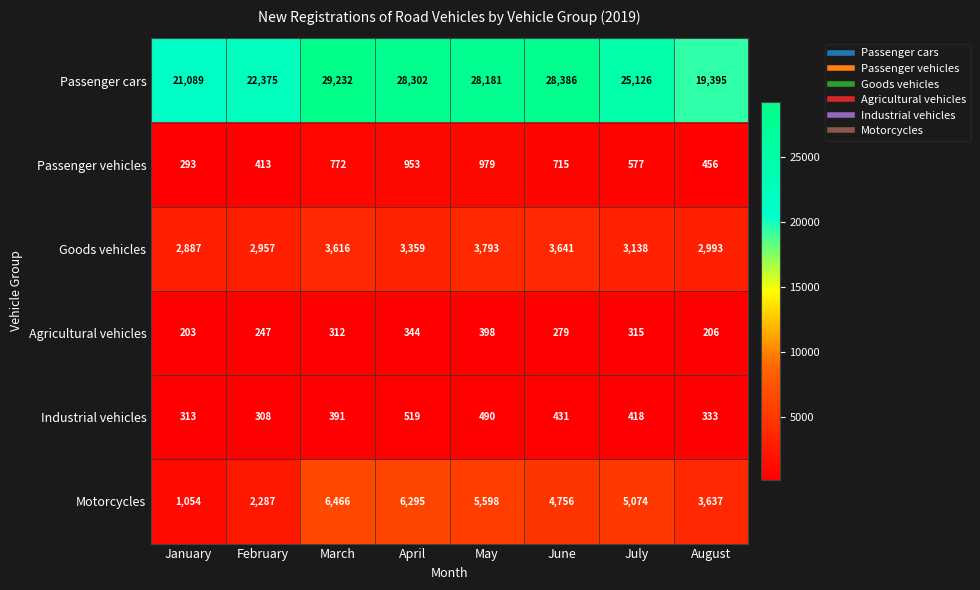

What is the difference between the maximum and second lowest values in the Motorcycles series?

4179